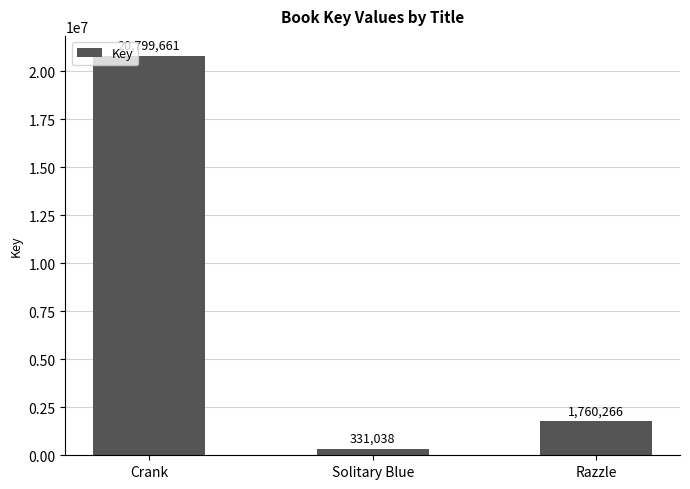

What is the difference between the maximum and second lowest values?

19039395